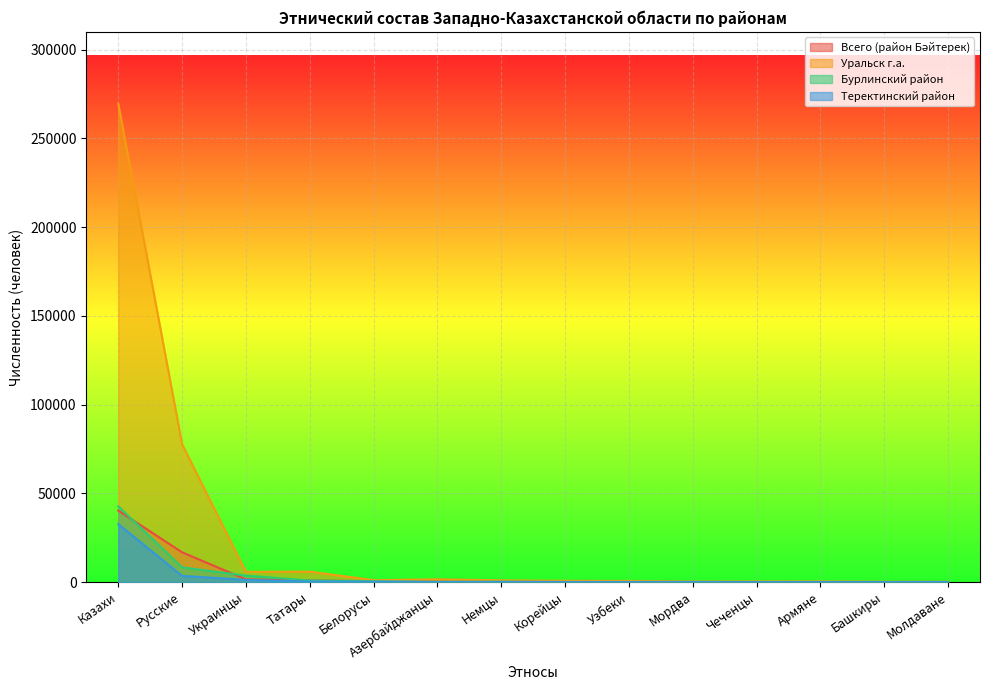

What is the value of the Теректинский район point at the 6th from the left?

68